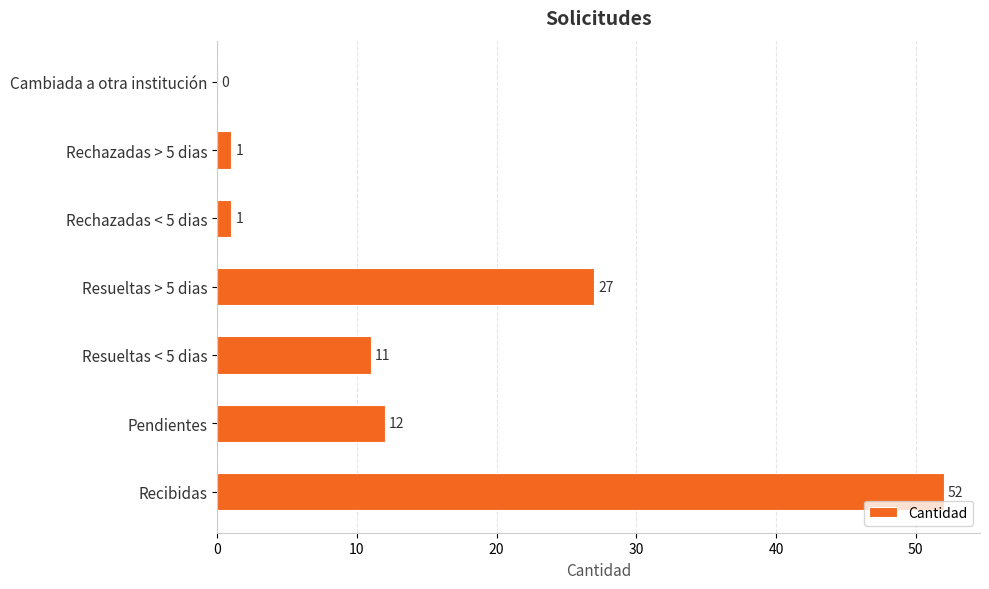

What is the maximum value shown in the chart?

52